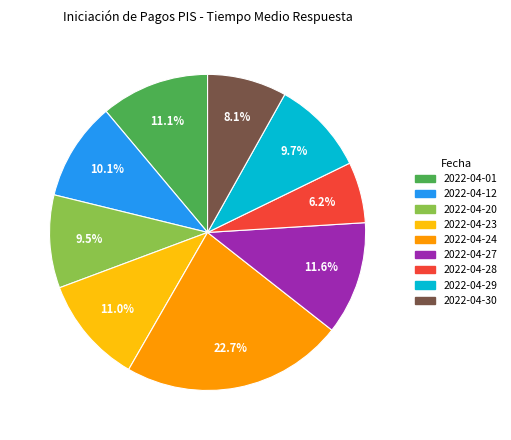

To the nearest percent, what is the combined percentage of 2022-04-30 and 2022-04-01?

19%